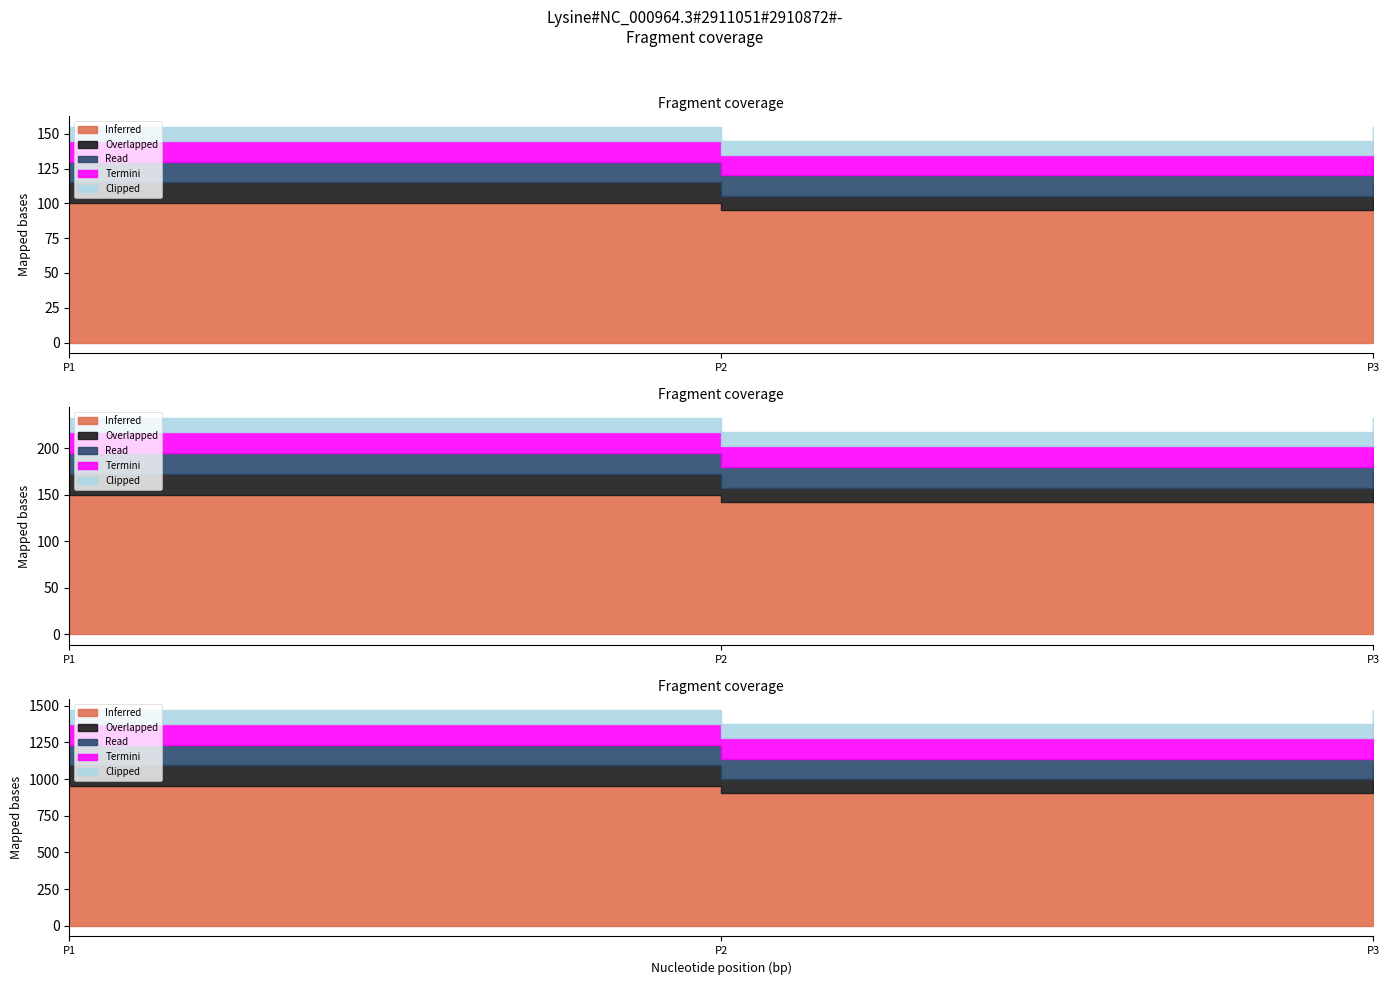

Which series has the largest range (max minus min)?

Inferred